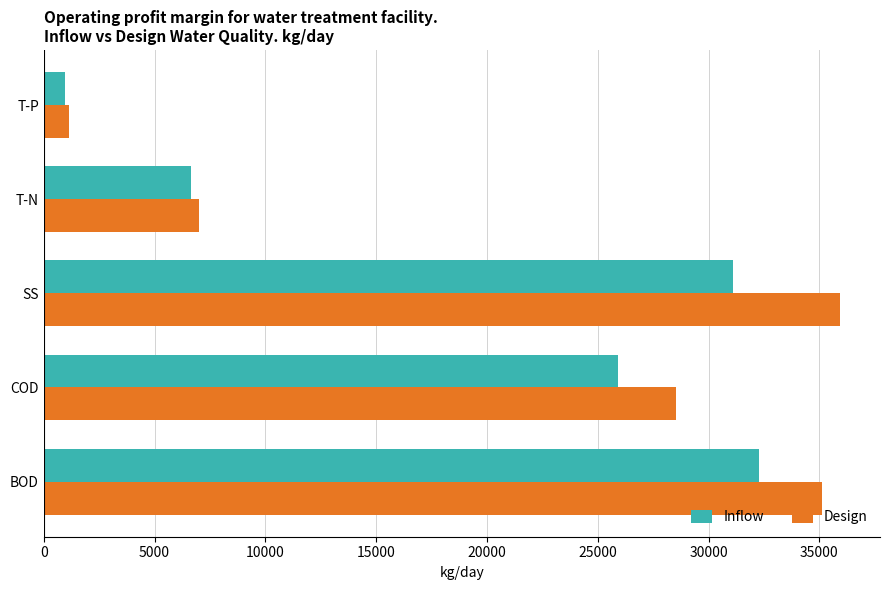

True or false: Inflow has a value of 21808.3 at BOD.

False